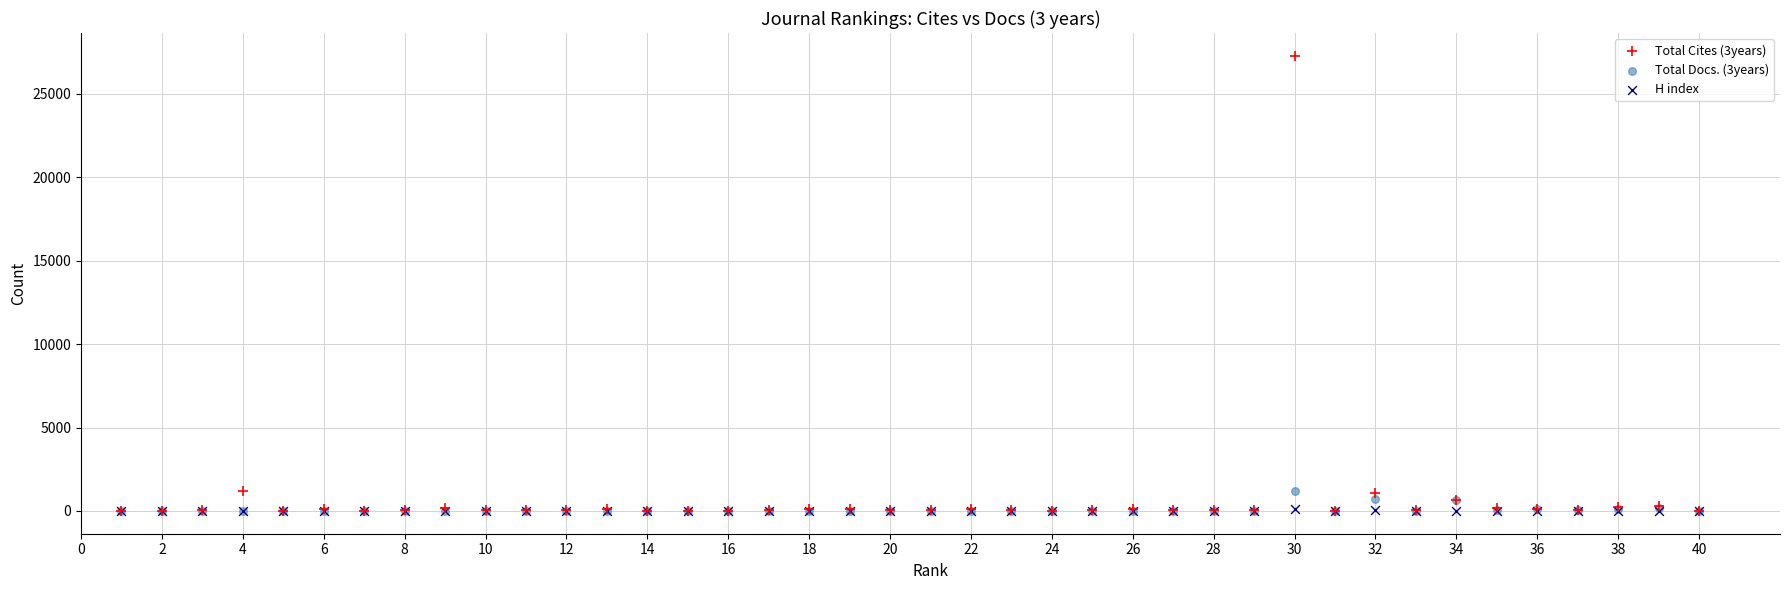

Which series has the largest Y range (max minus min)?

Total Cites (3years)